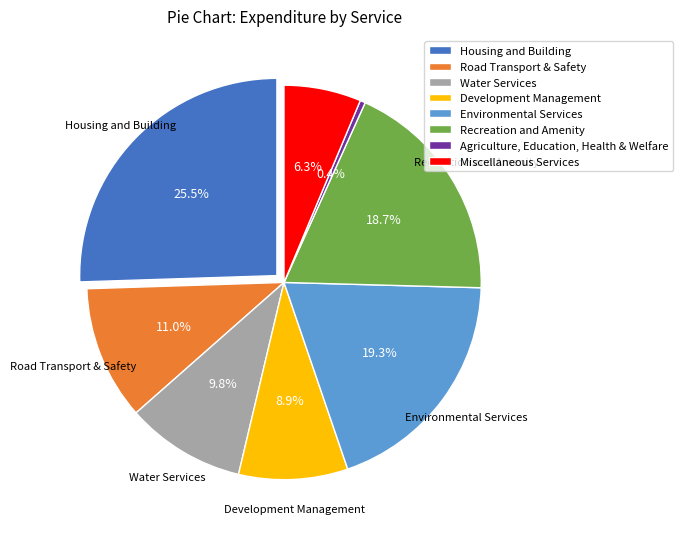

Count the number of slices in the pie.

8